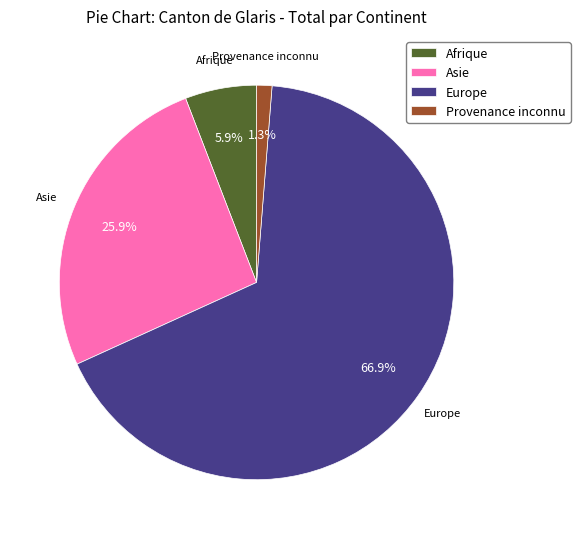

True or false: Asie accounts for 38% of the total.

False